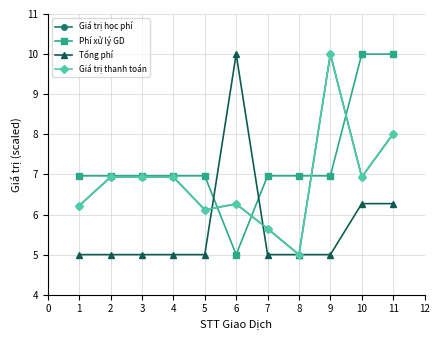

How many interior local valleys does the Giá trị thanh toán series have?

3